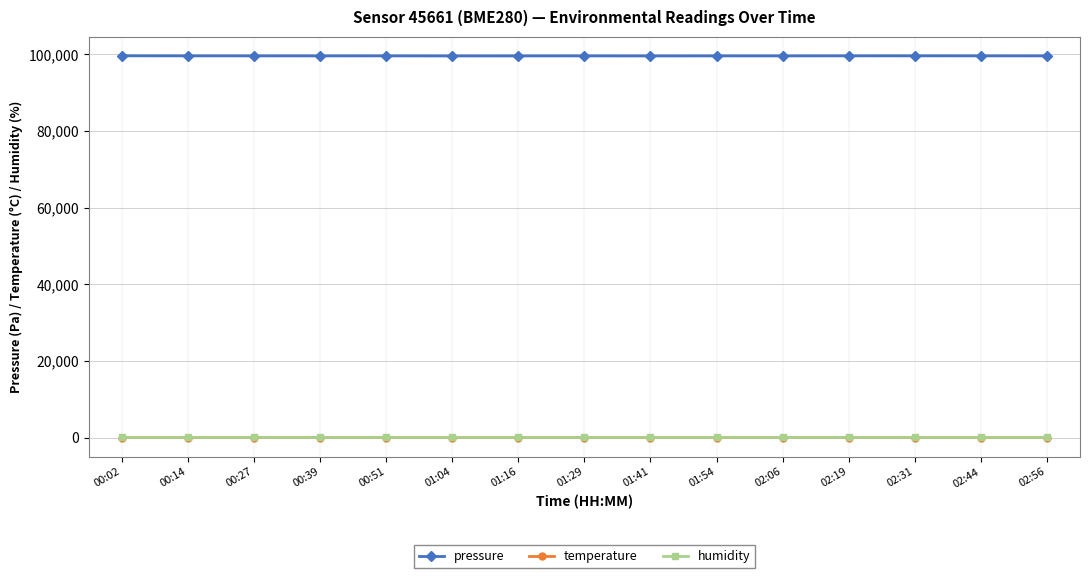

True or false: humidity and pressure cross at least once.

False